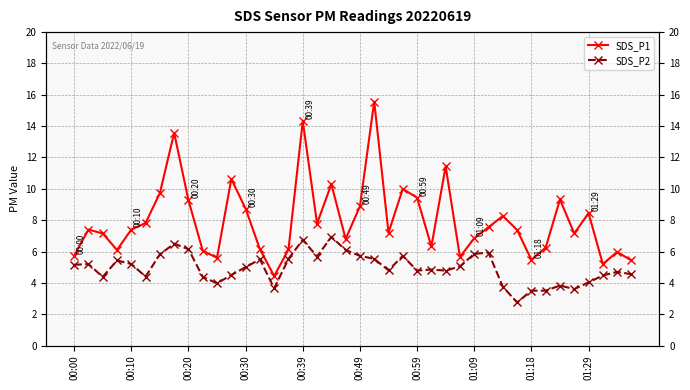

What is the label of the 40th point from the right?

00:00